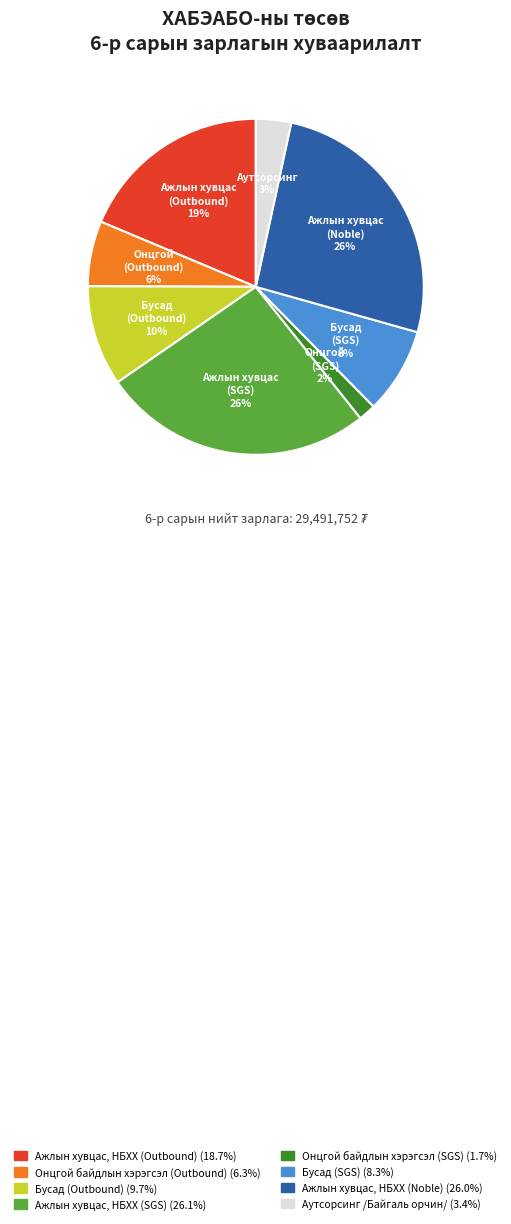

To the nearest percent, what is the difference between the largest and smallest slice percentages?

24%